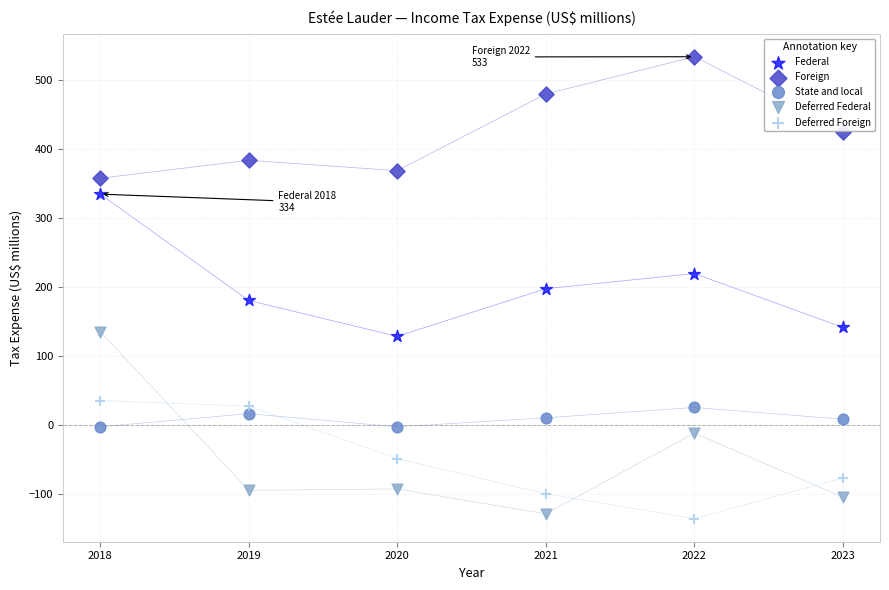

Across all data points, what is the range of X values (max minus min)?

5